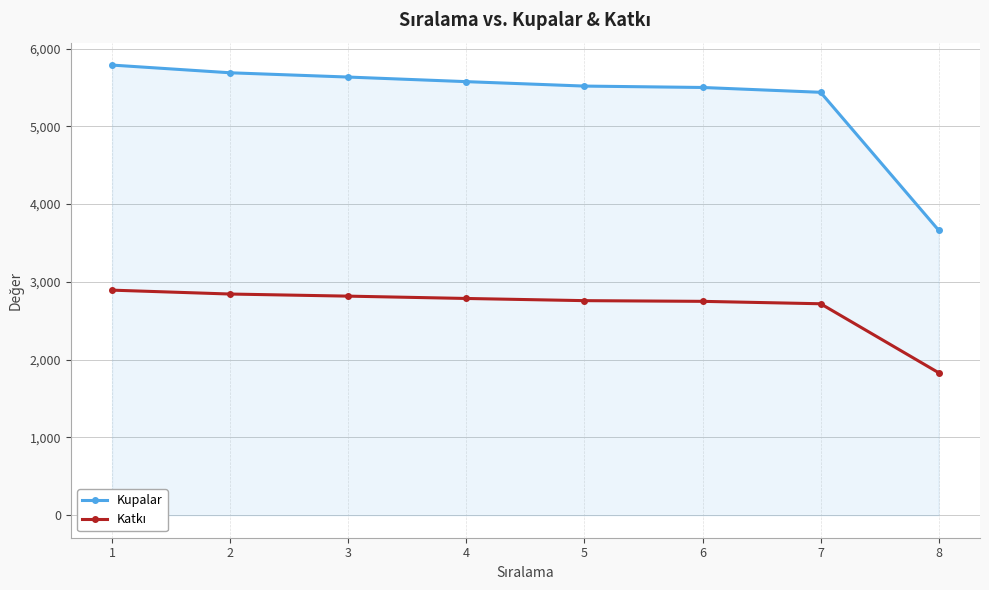

Which series has the largest total across all categories?

Kupalar